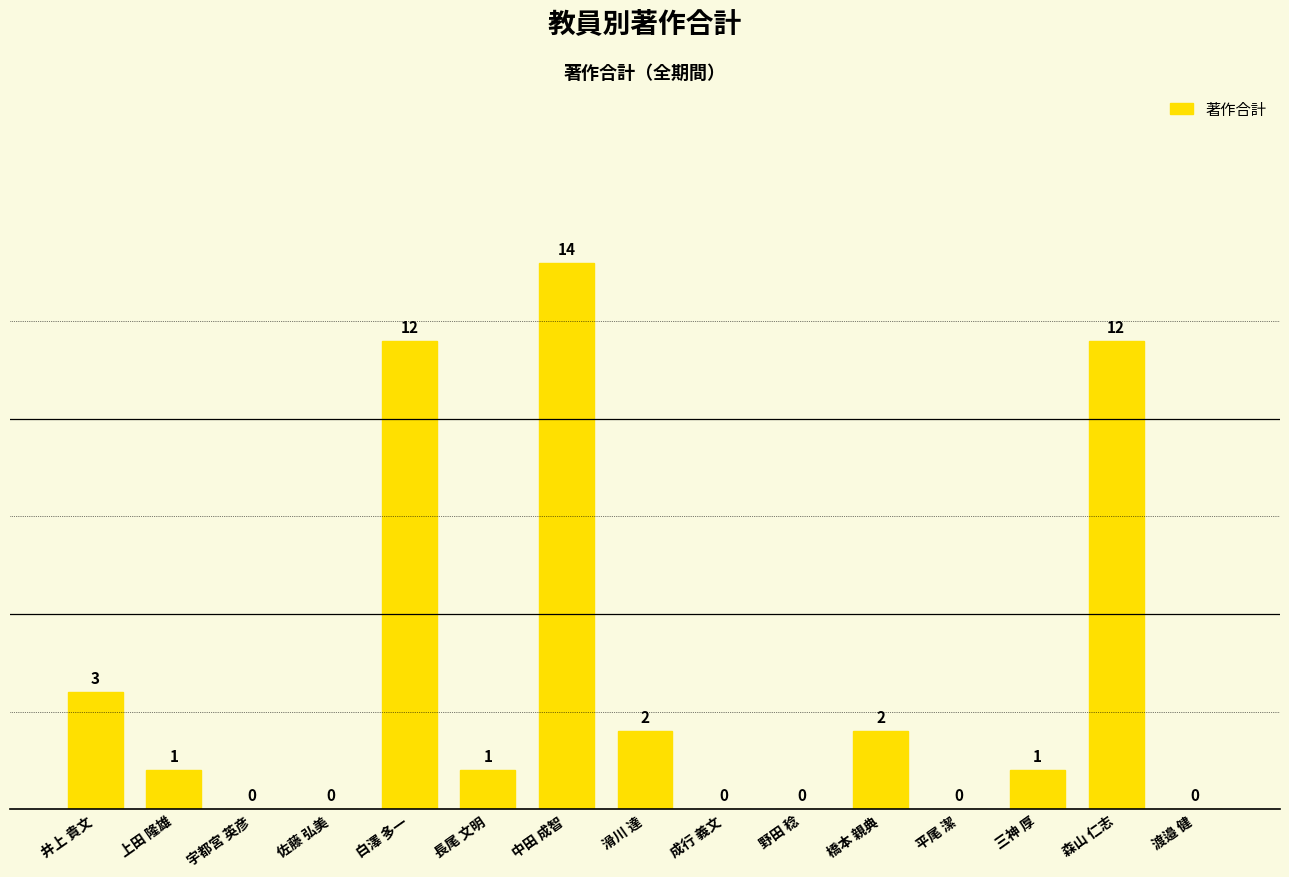

Are the bars horizontal?

No